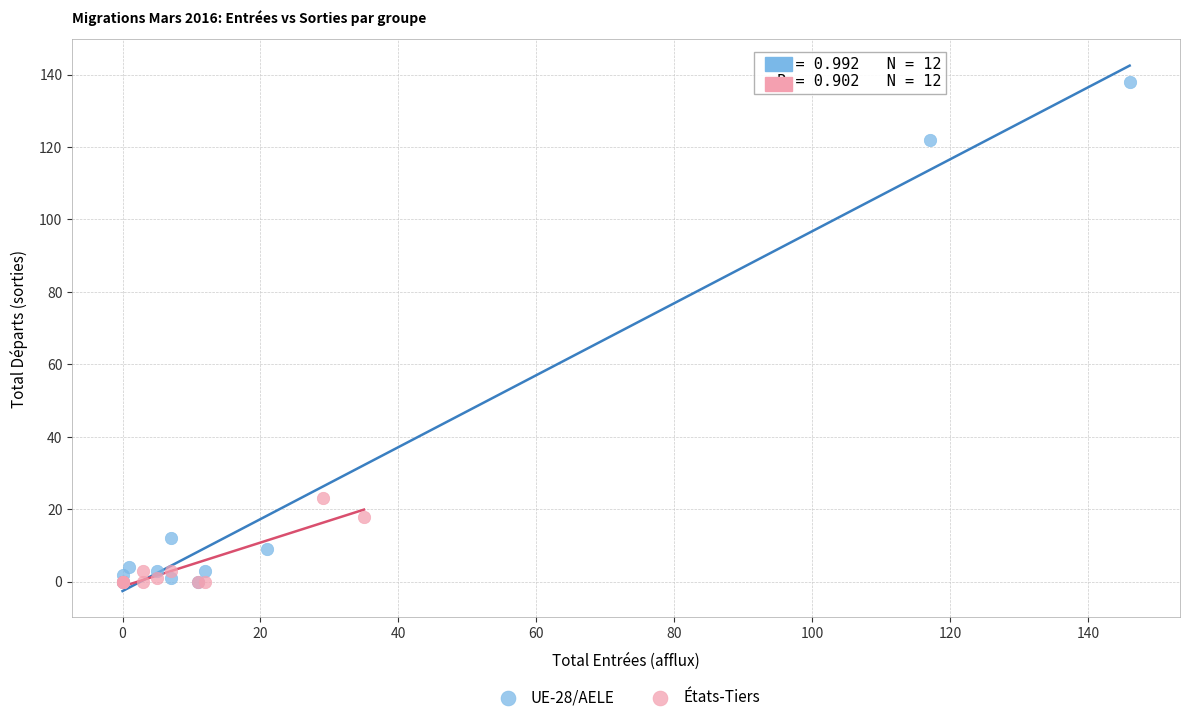

Which series has the largest Y range (max minus min)?

UE-28/AELE